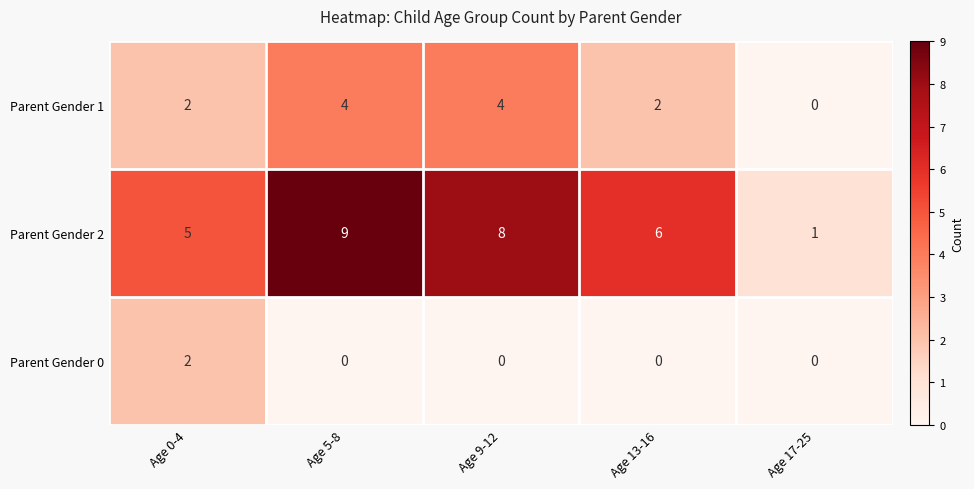

Which series has the widest spread of values?

Parent Gender 2